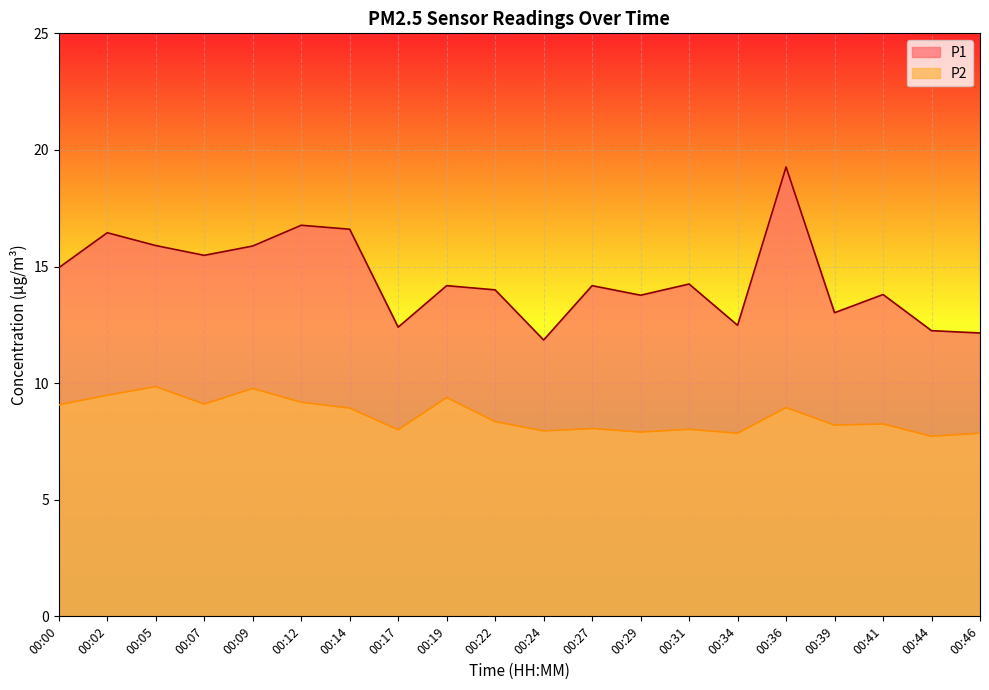

What is the difference between the second highest and second lowest values in the P1 series?

4.6